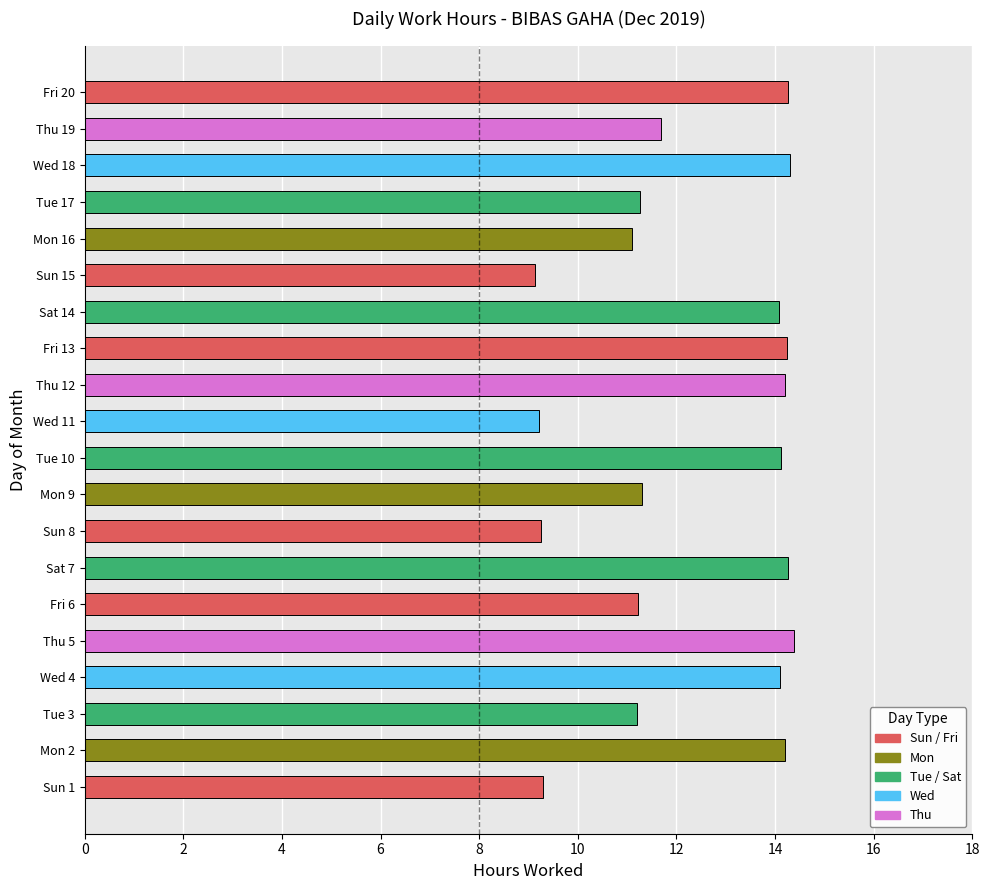

What is the maximum value shown in the chart?

14.4